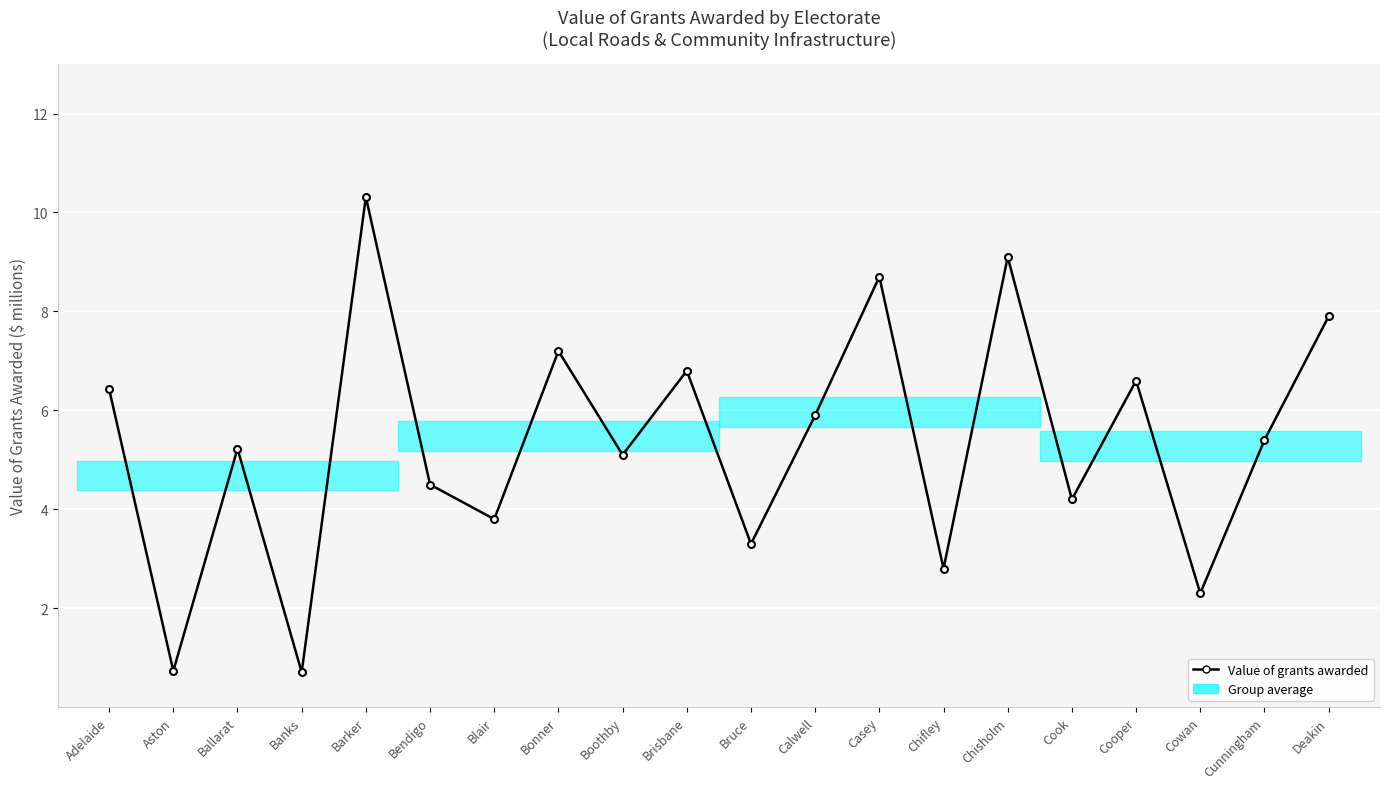

What is the value of the 1st point from the left?

6.4